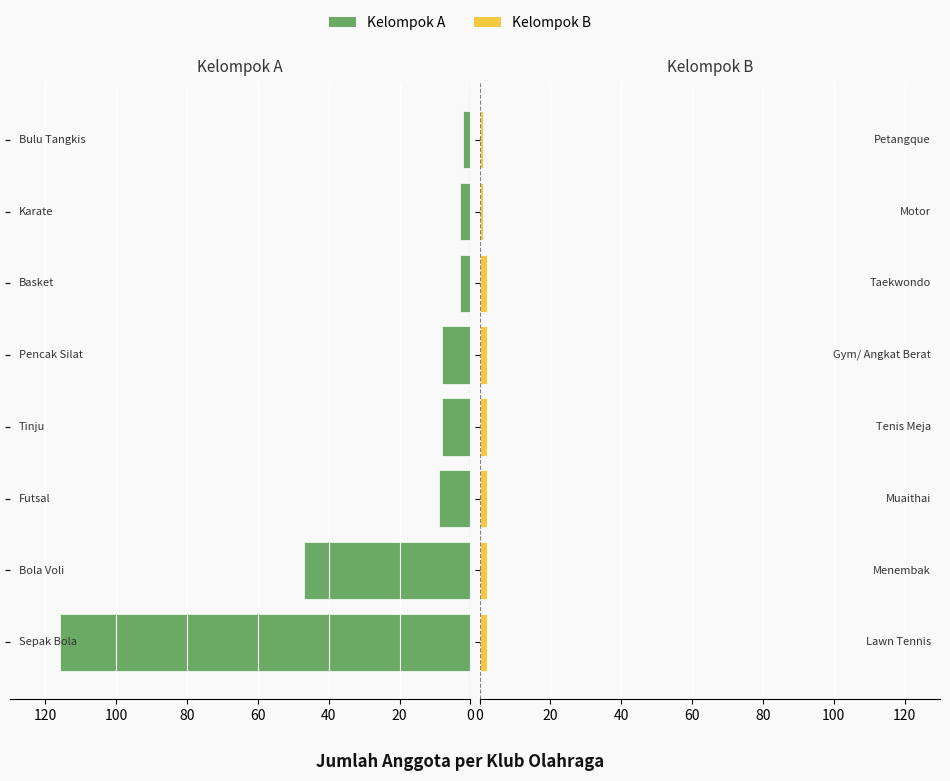

What is the difference between the highest and lowest values at 20?

49